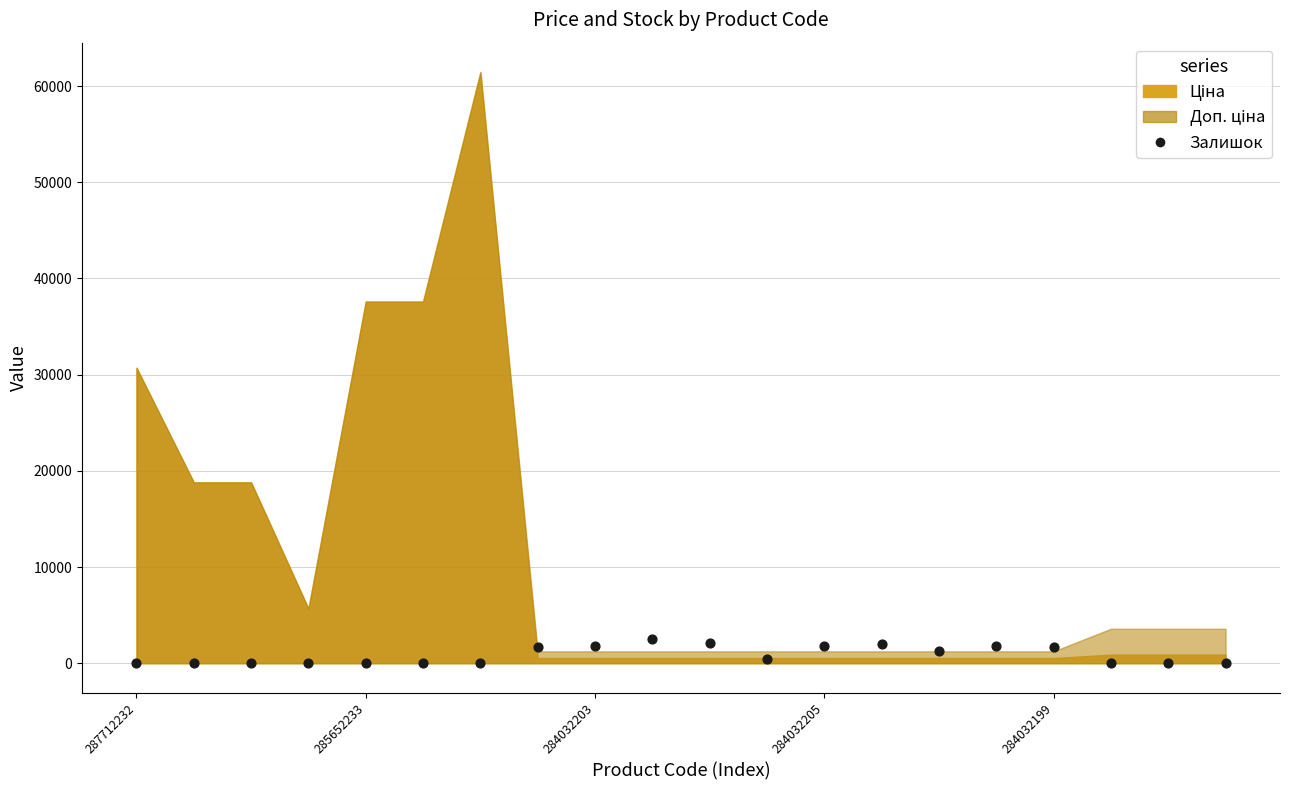

What is the range of Y values (max minus min)?

2483